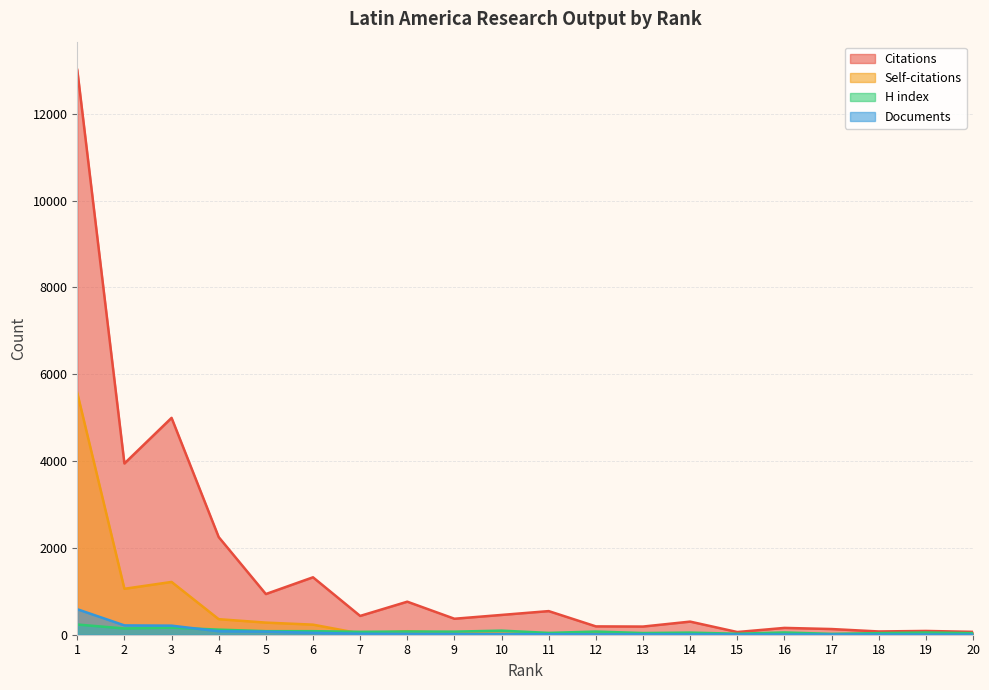

True or false: H index has a value of 33 at 19.

False